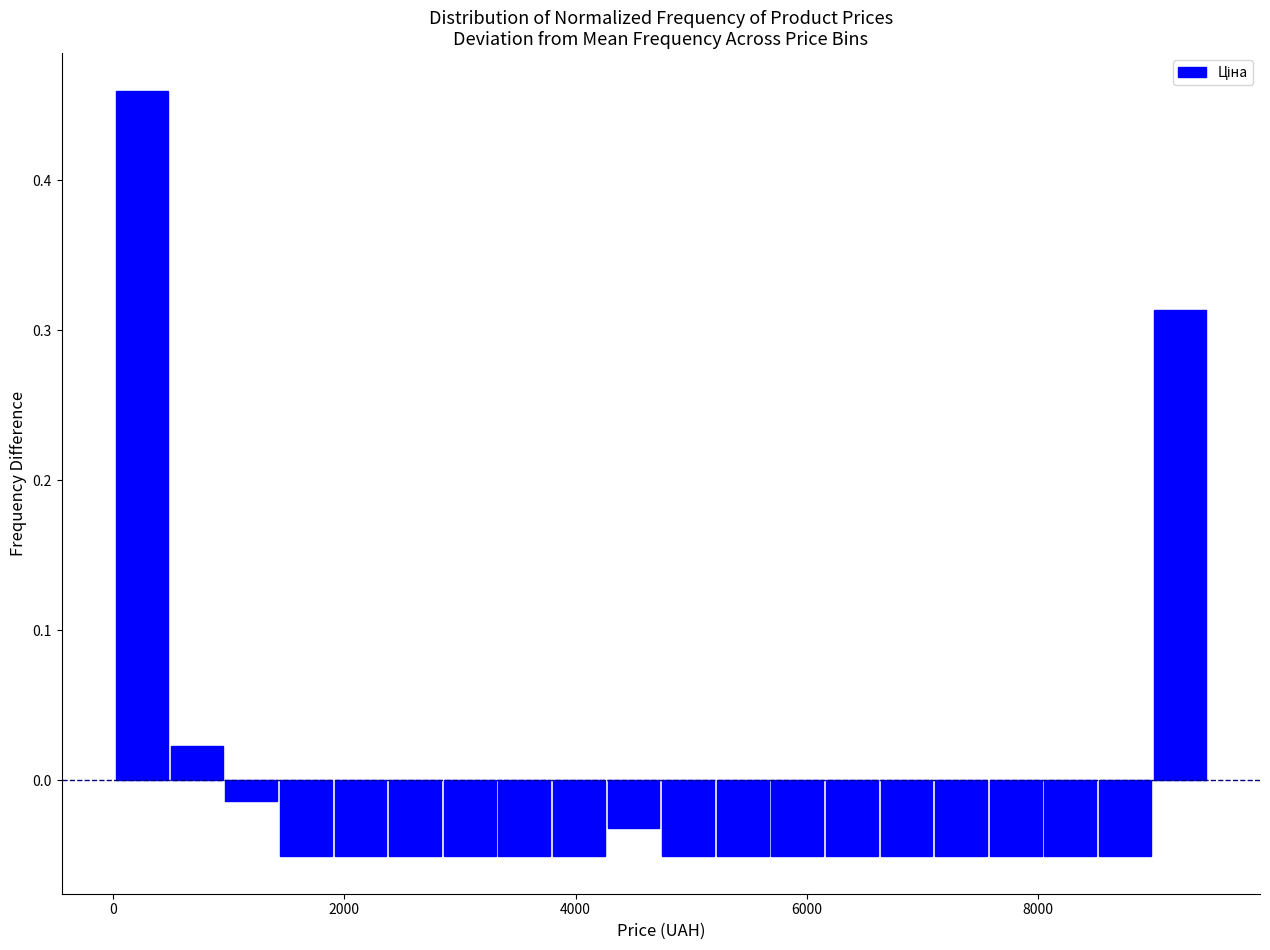

Read against the x-axis, roughly where is the centre of the tallest bar?

200